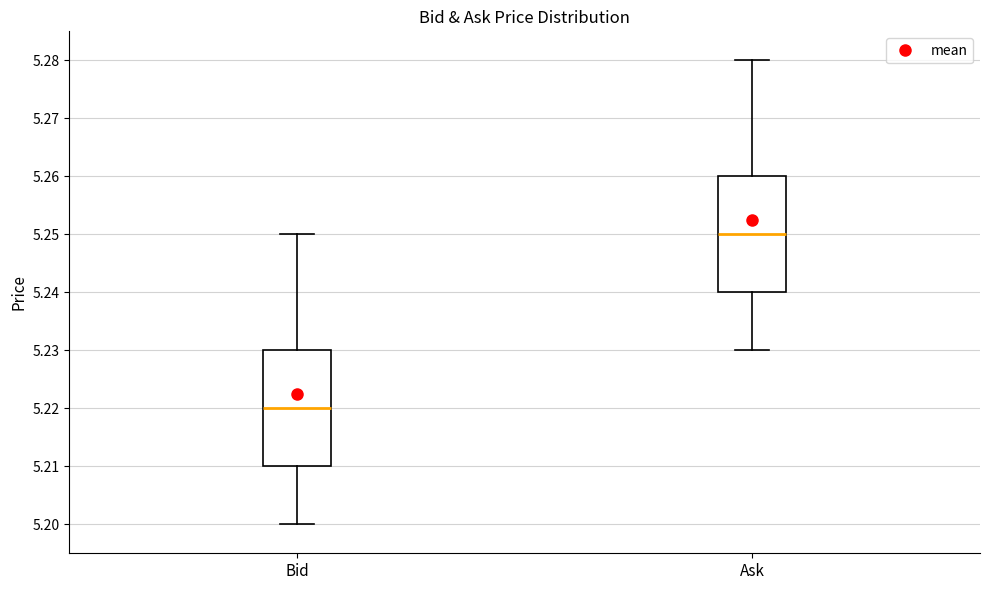

Reading left to right, read every box against the y-axis: the position of its median line, the range the box covers, and the ends of its whiskers. The values are not printed on the chart, so give them approximately, as read against the axis.

Bid: median 5.22, box 5.21 to 5.23, whiskers 5.20 to 5.25
Ask: median 5.25, box 5.24 to 5.26, whiskers 5.23 to 5.28